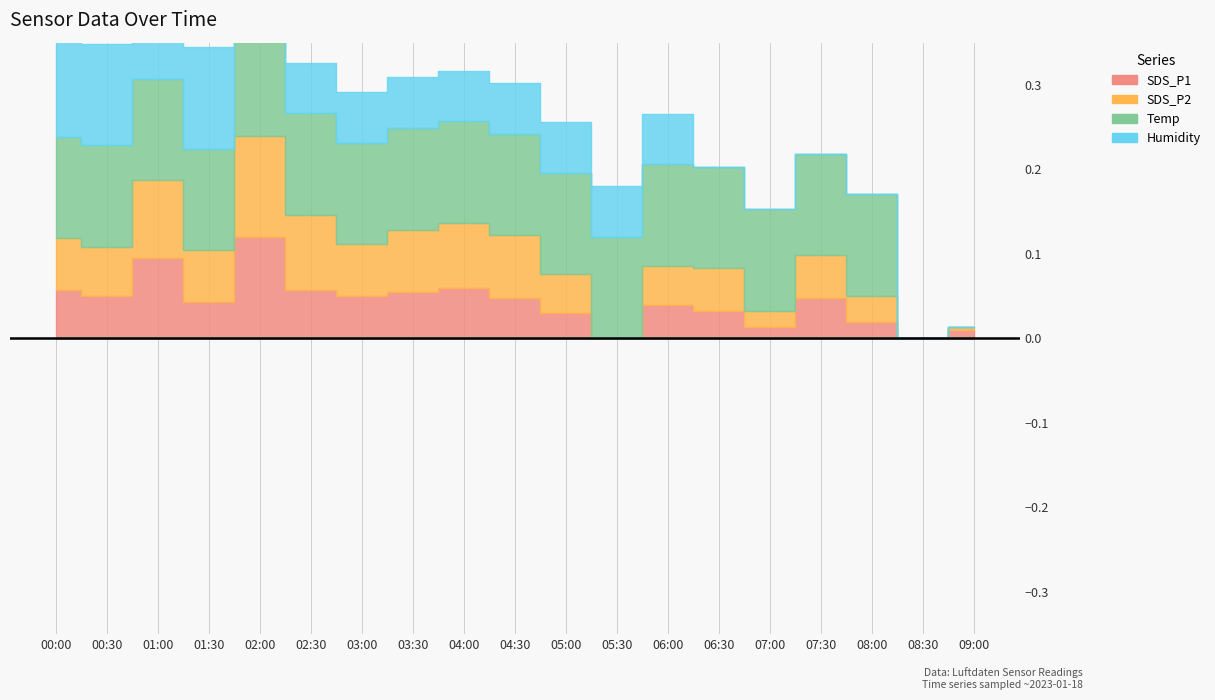

What is the maximum value shown in the chart?

55.4